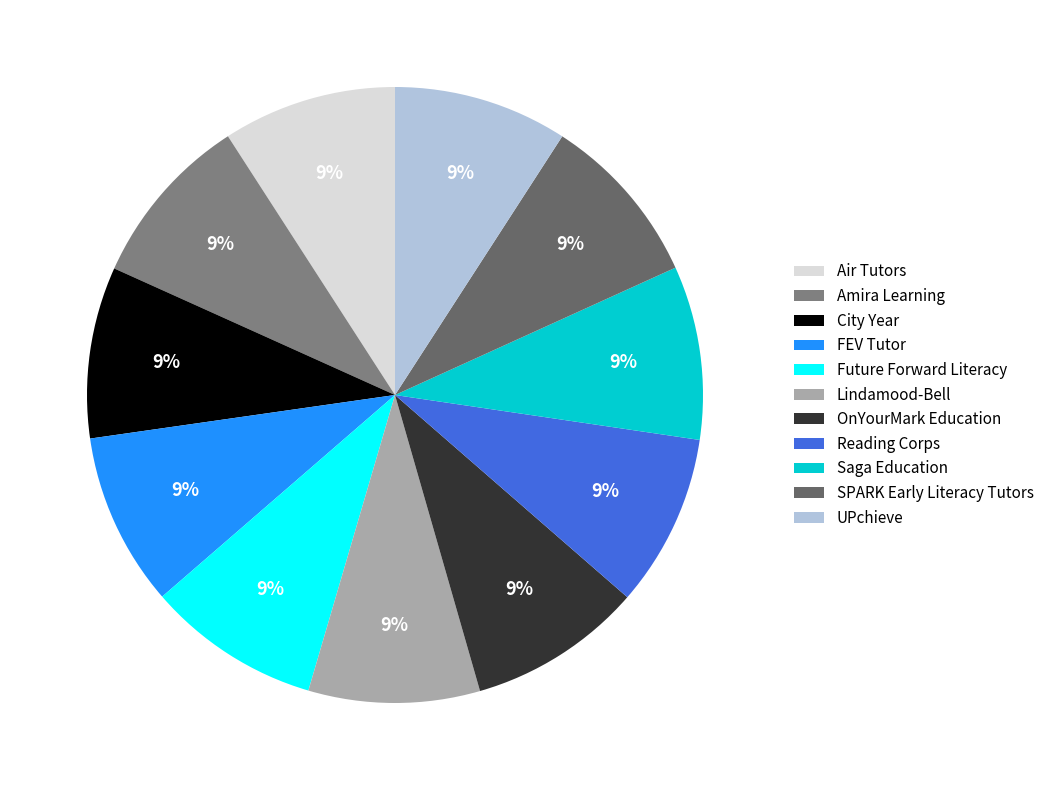

What percentage is NOT represented by SPARK Early Literacy Tutors?

90.9%